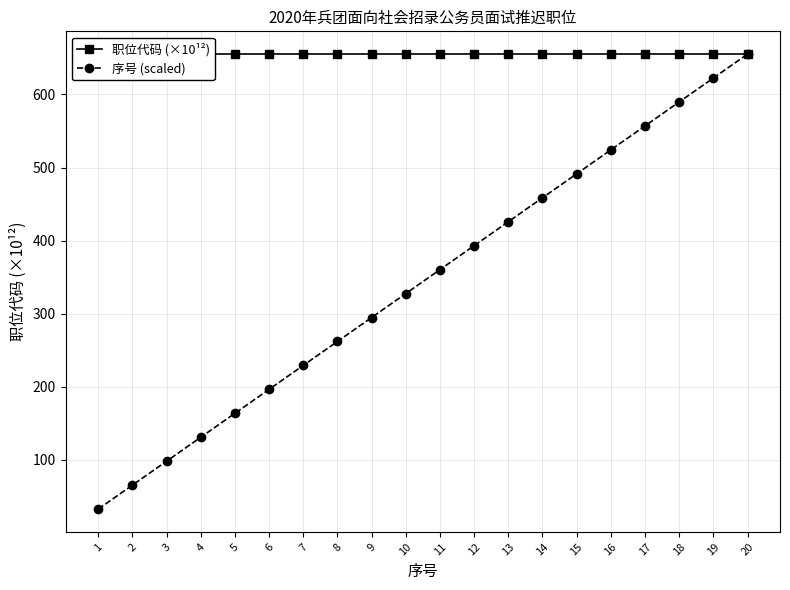

What is the greatest value displayed?

655.3